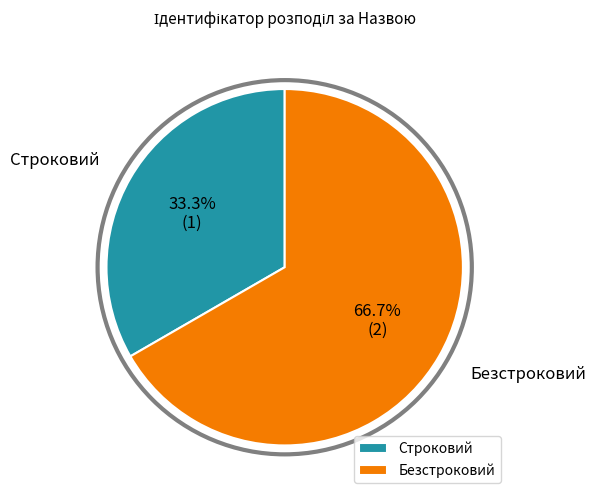

Combined, do Безстроковий and Строковий account for over 50%?

Yes